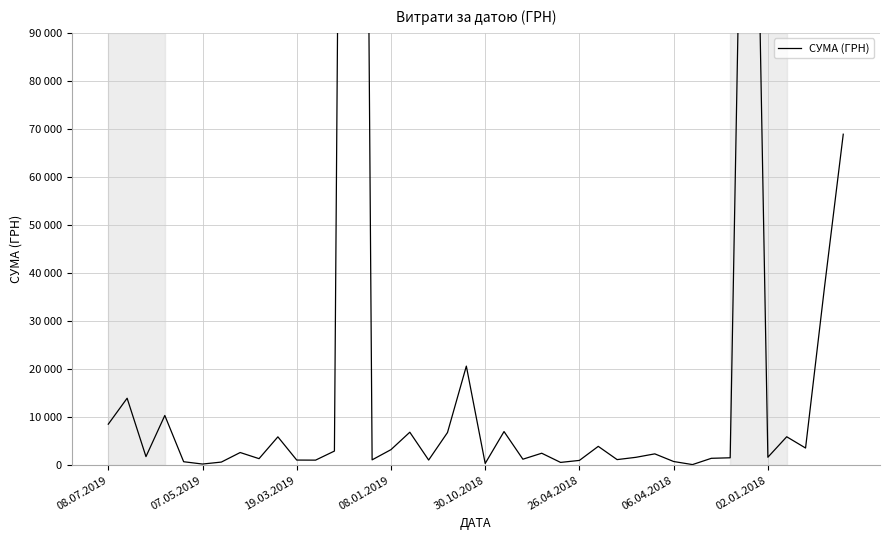

Reading left to right, list all the values displayed in this chart.

8539.7	13939.2	1785.0	10350.0	720.0	237.1	647.0	2636.8	1360.0	5900.1	1066.0	1051.9	2939.9	532782.7	1110.0	3234.0	6863.2	1070.0	6800.0	20625.0	360.0	7000.0	1245.0	2490.0	578.0	995.0	3919.4	1162.7	1639.6	2358.0	765.0	125.0	1432.4	1540.8	217326.8	1653.8	5916.0	3572.0	36900.0	68900.0